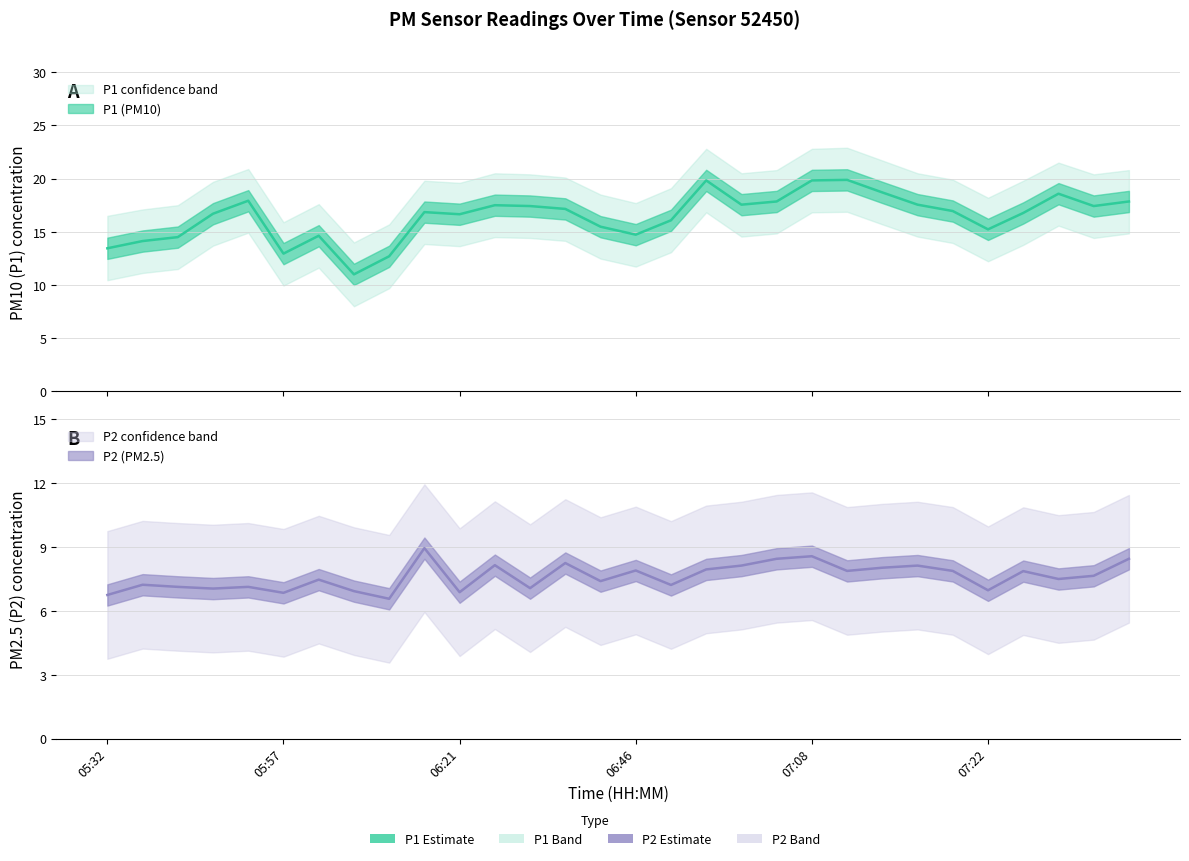

Is the value of P1 at 06:56 greater than the value of P2 at 07:00?

Yes